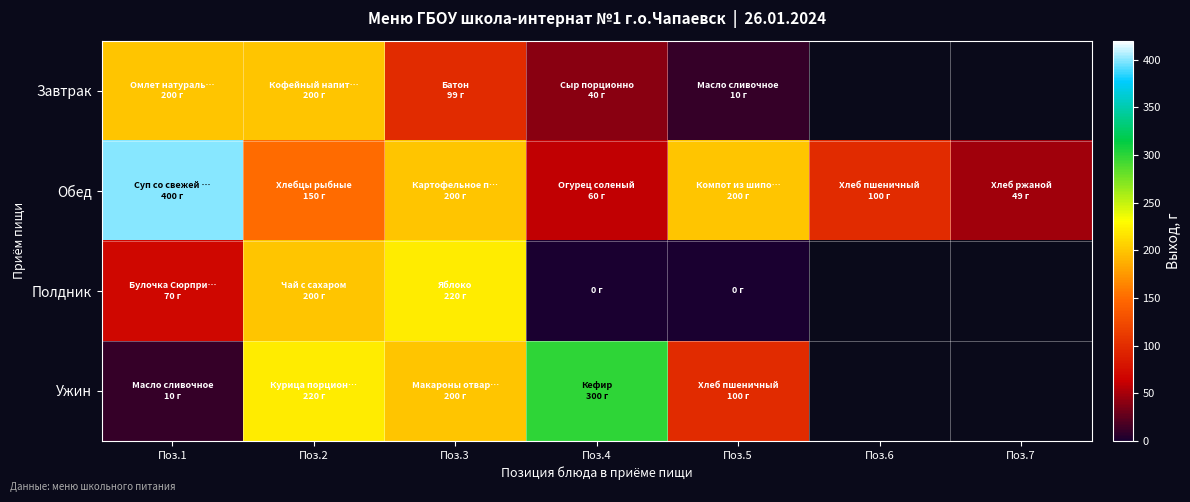

Between Поз.1 and Поз.2, which is larger?

Поз.1